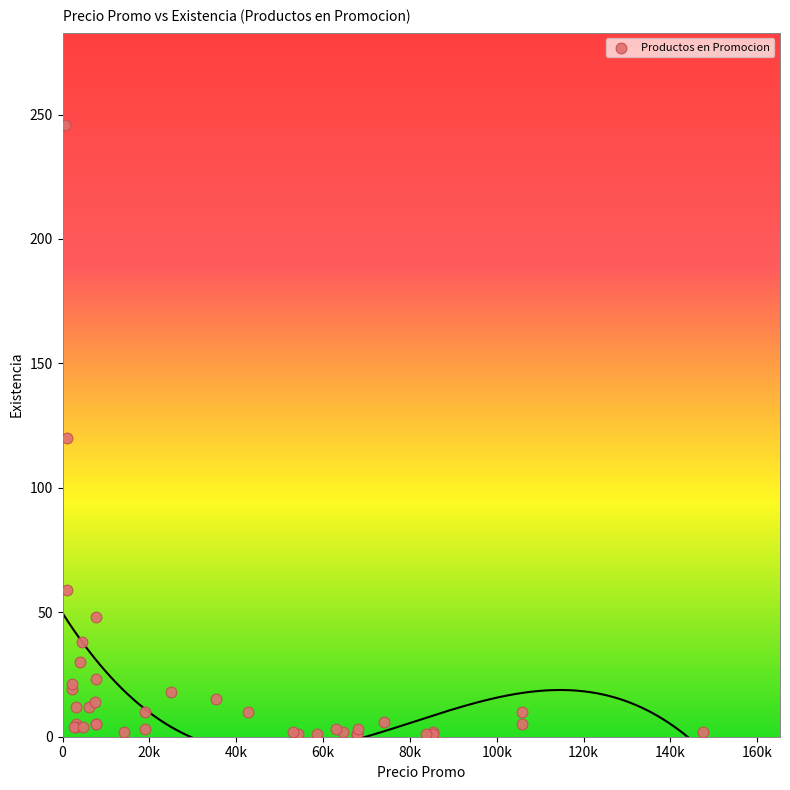

What Y value in the scatter plot is closest to 123?

120